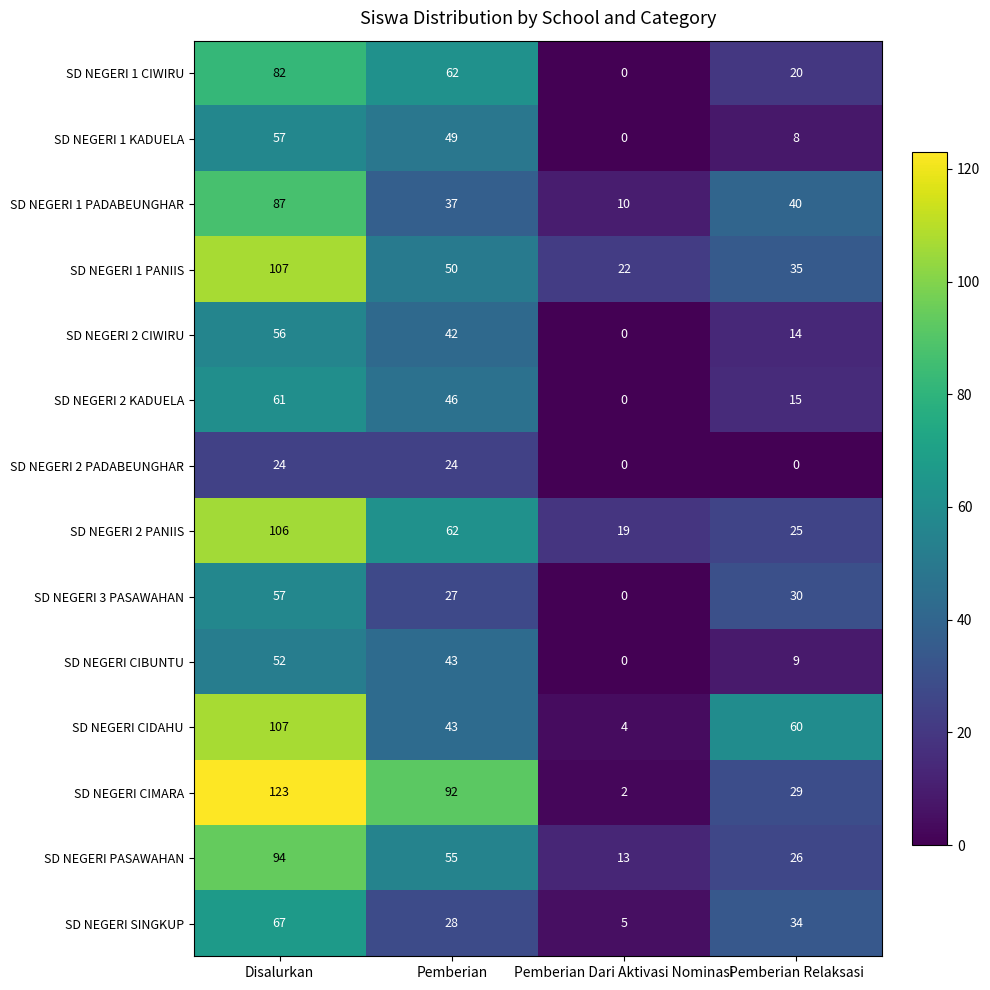

Read the SD NEGERI PASAWAHAN value at Pemberian Relaksasi.

26